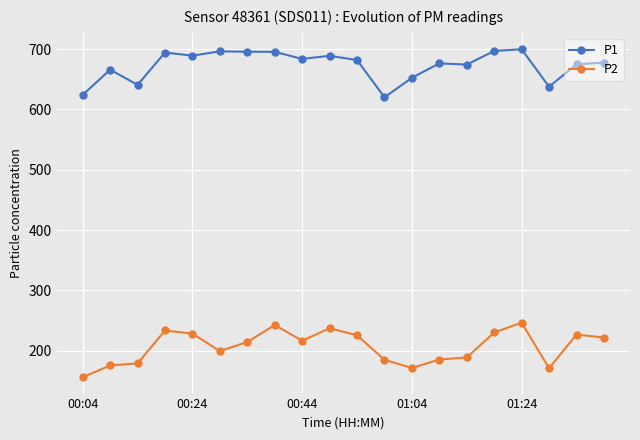

True or false: P2 has more than 1 points higher than both neighbors.

True